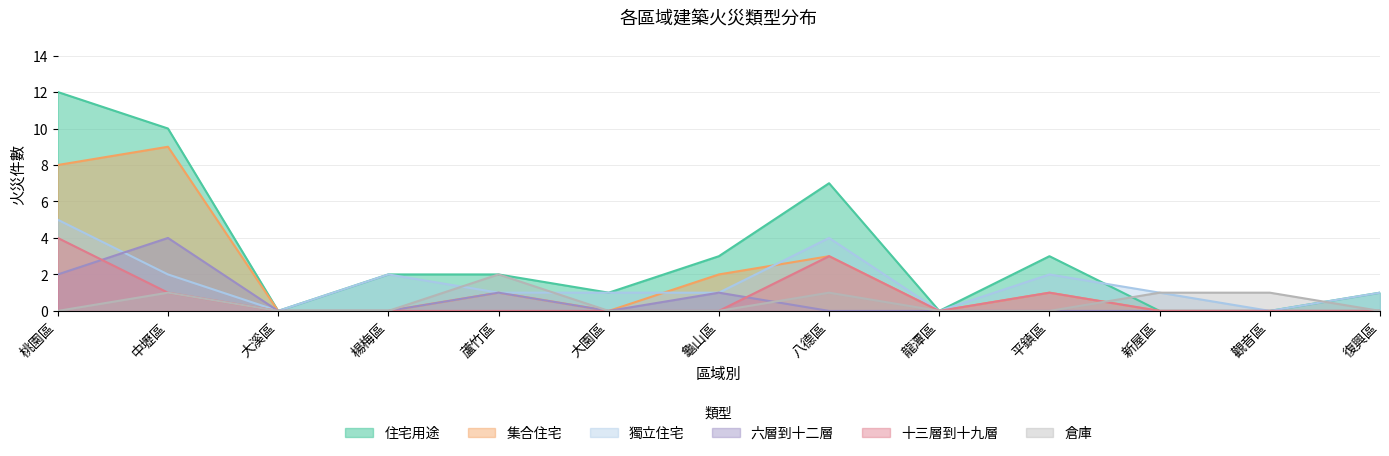

Where is the first local maximum for 倉庫?

中壢區